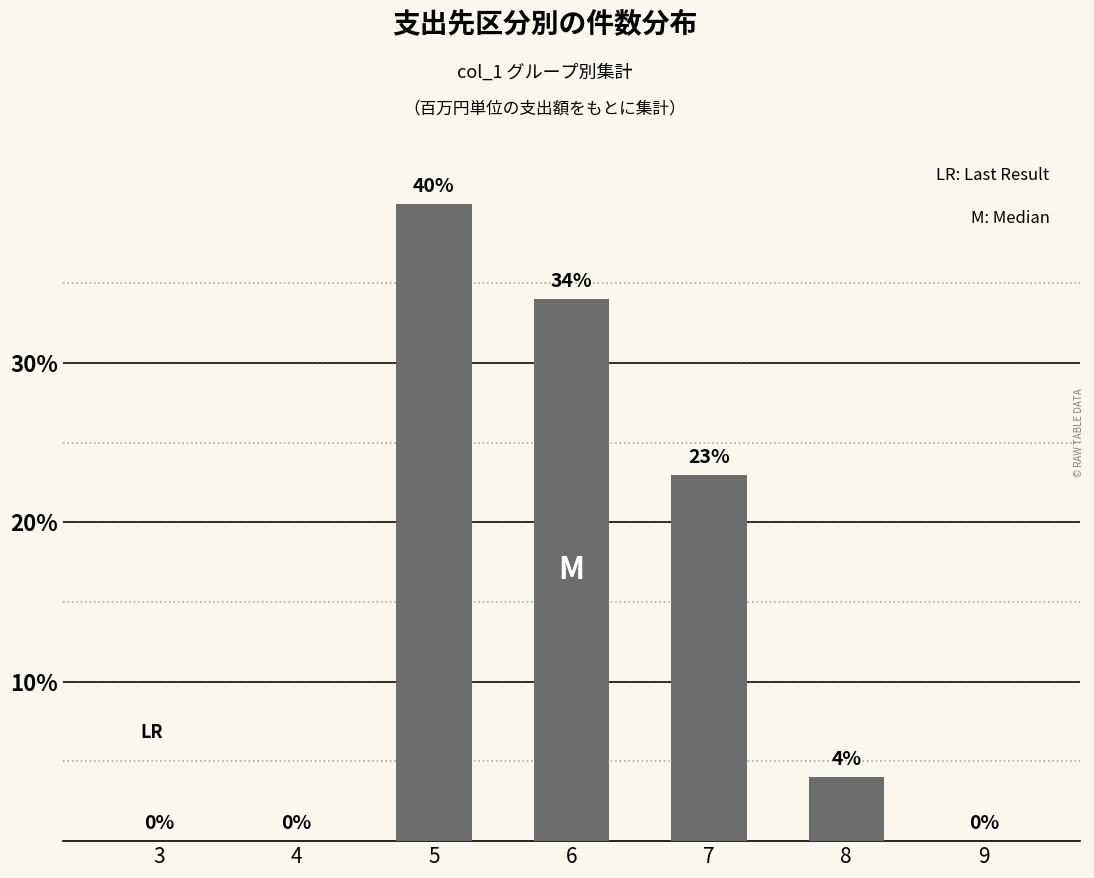

What is the greatest value displayed?

40